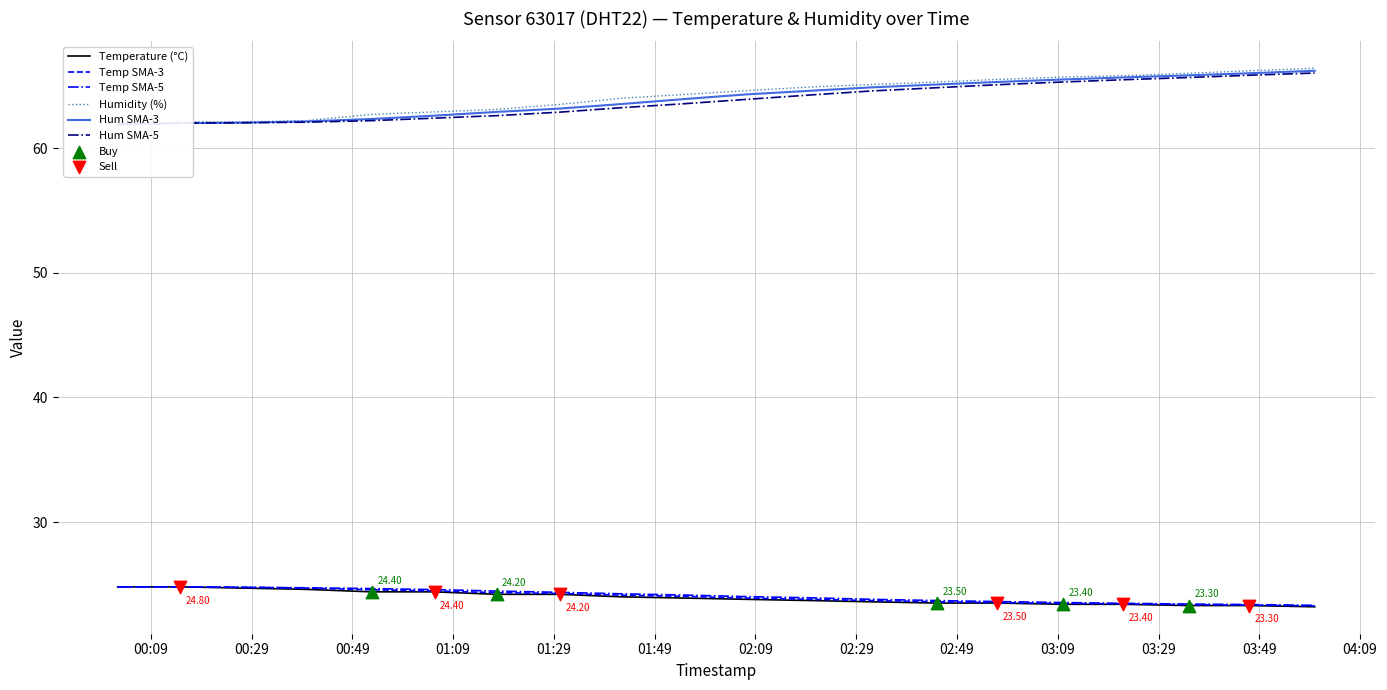

Which series reaches the maximum Y coordinate?

Humidity (%)